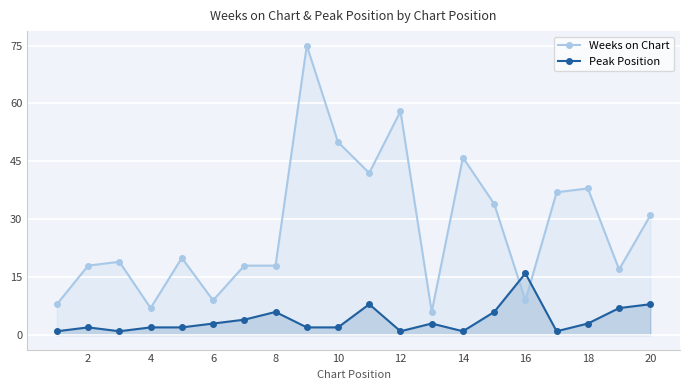

How many lines are shown in the chart?

2